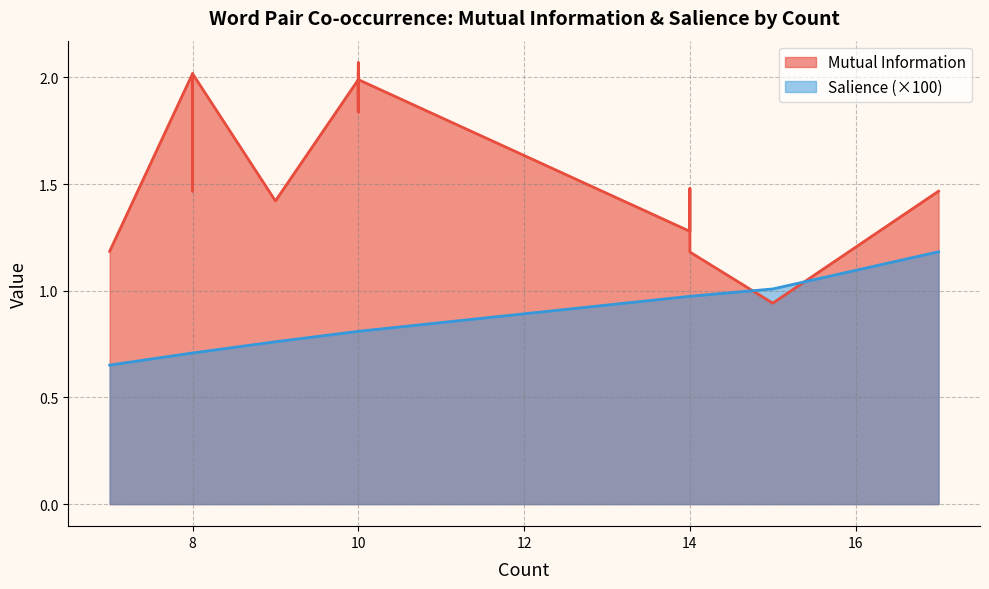

True or false: Mutual Information has more than 1 points higher than both neighbors.

True